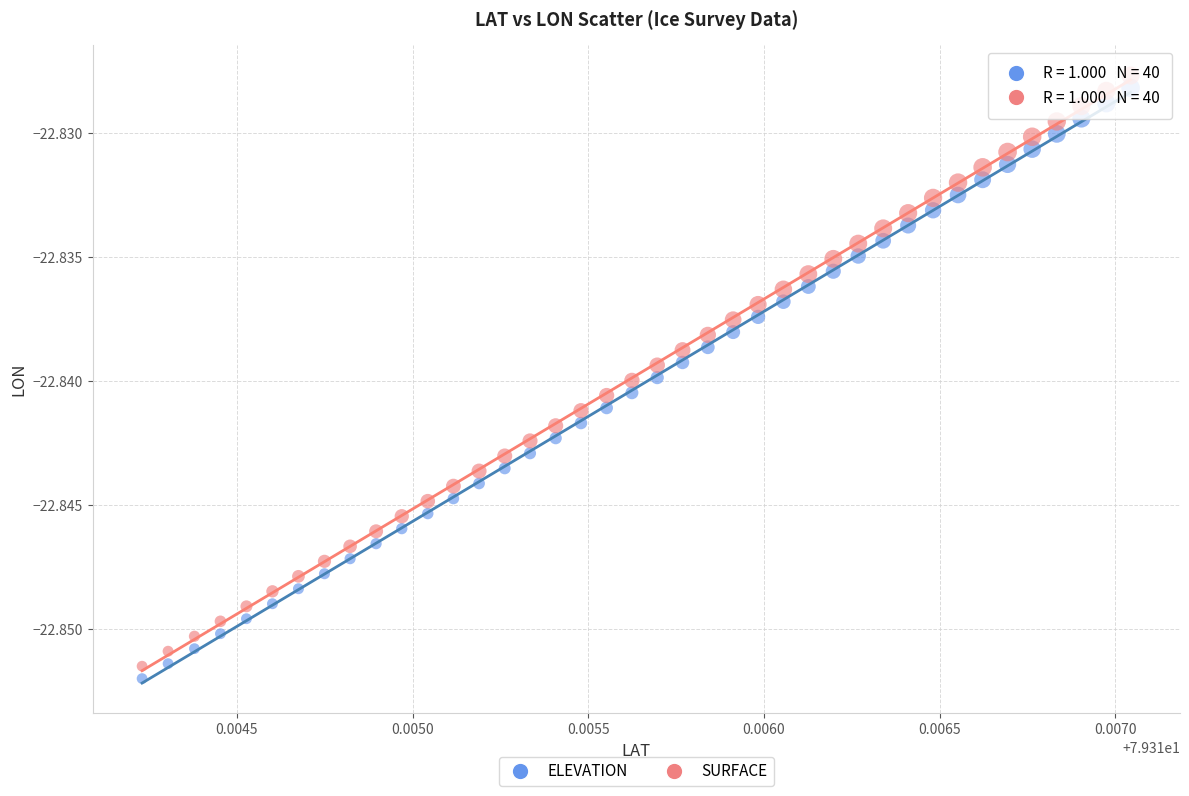

Which series contains the highest Y value?

SURFACE